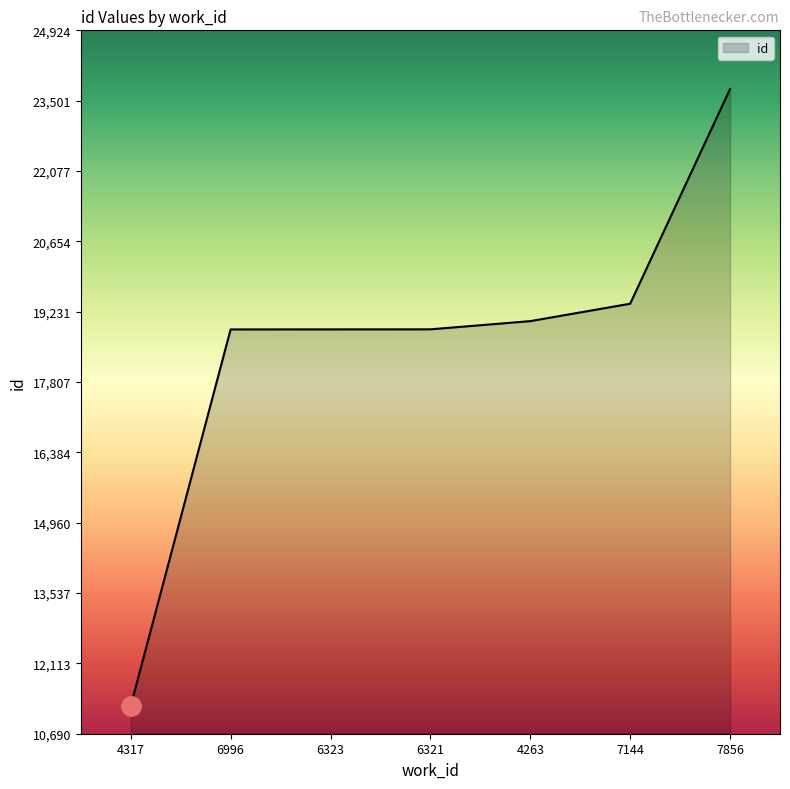

The value at 7144 is 30077. True or false?

False